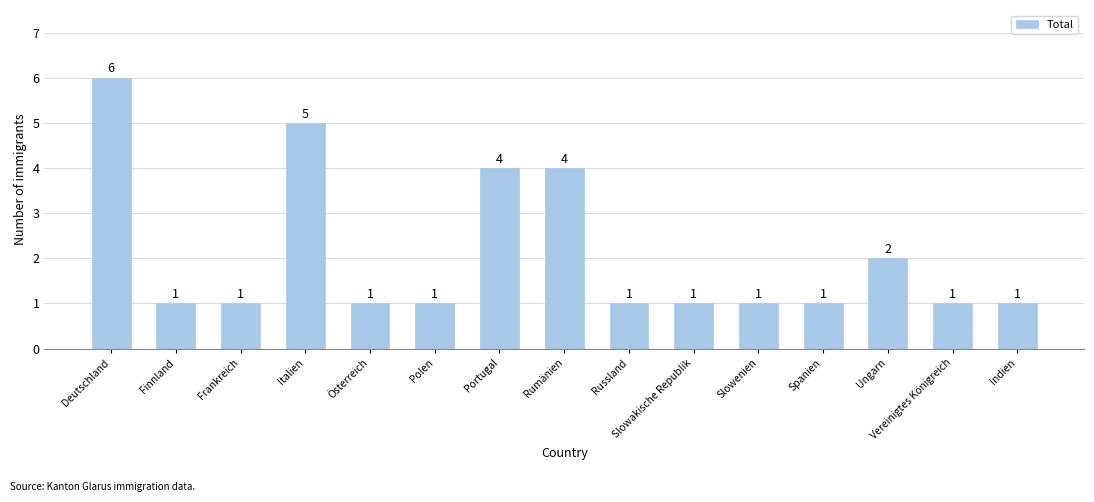

Count the values in the range 1 to 4.

13